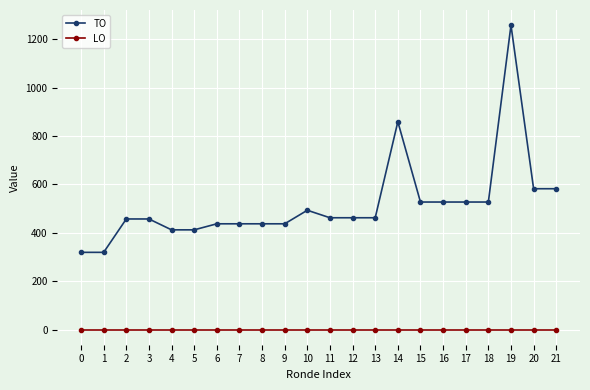

Count the number of data series in this chart.

2